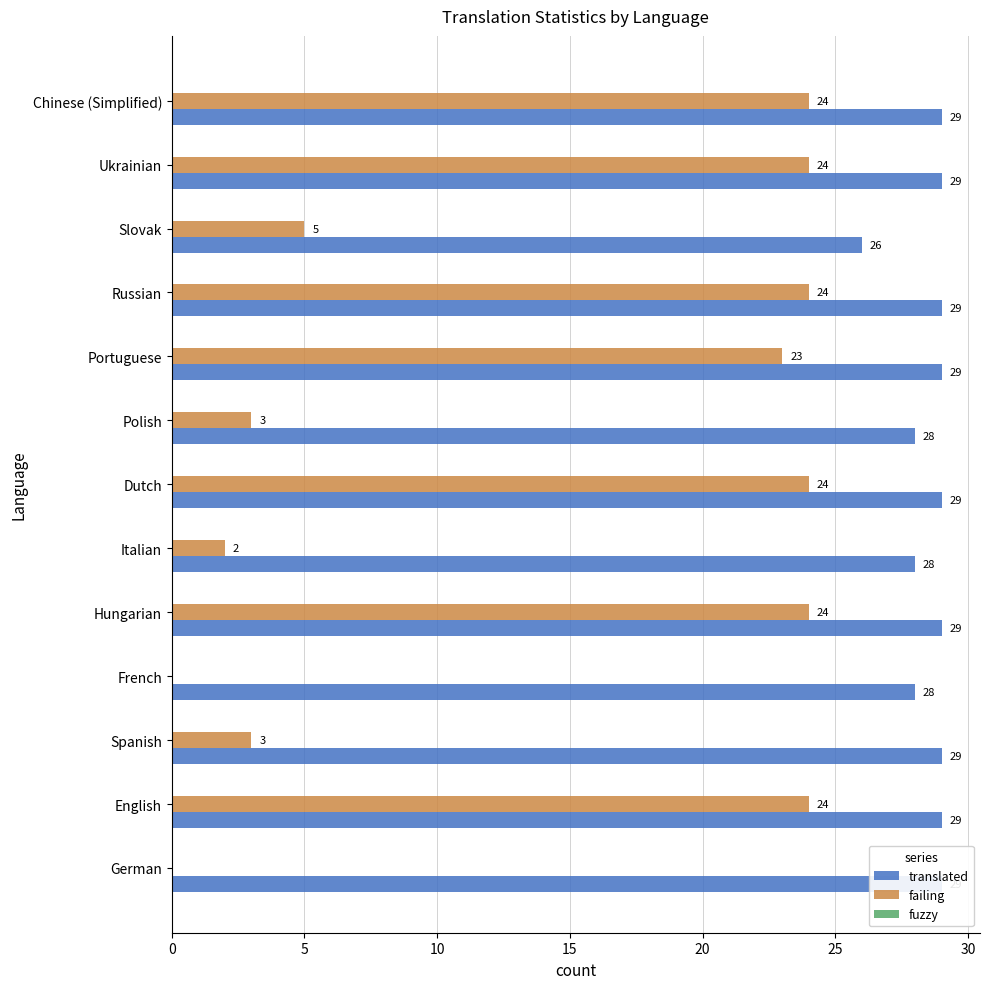

Reading right to left, list all the values displayed in this chart.

translated: 29.0	29.0	26.0	29.0	29.0	28.0	29.0	28.0	29.0	28.0	29.0	29.0	29.0
failing: 24.0	24.0	5.0	24.0	23.0	3.0	24.0	2.0	24.0	0.0	3.0	24.0	0.0
fuzzy: 0.2	0.2	0.2	0.2	0.2	0.2	0.2	0.2	0.2	0.2	0.2	0.2	0.2